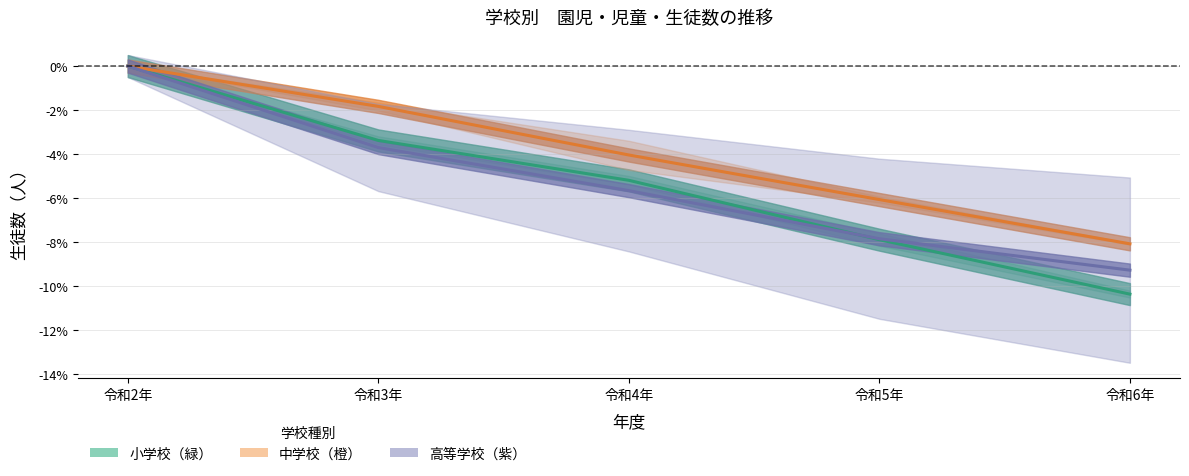

The value of 小学校 生徒数変化率 at 令和2年 is 0.1. True or false?

False